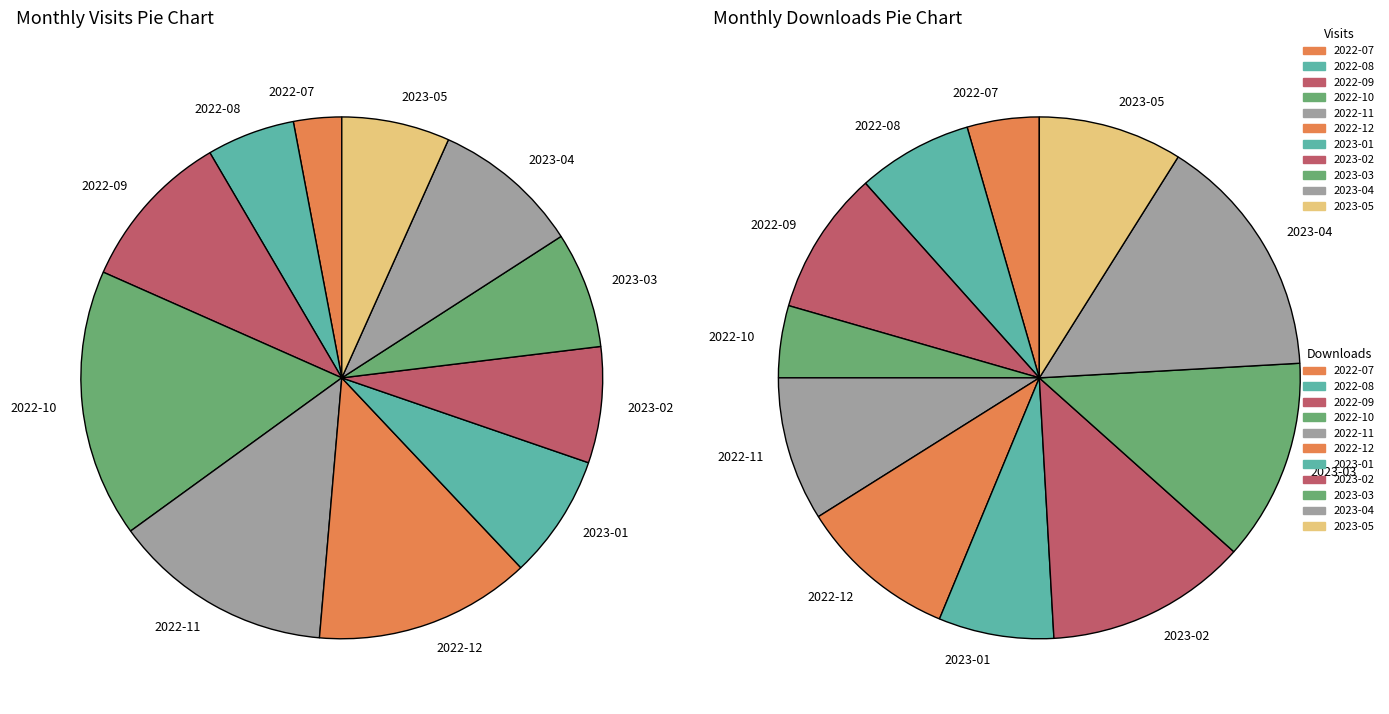

Between 2022-07 and 2022-11, which is larger?

2022-11